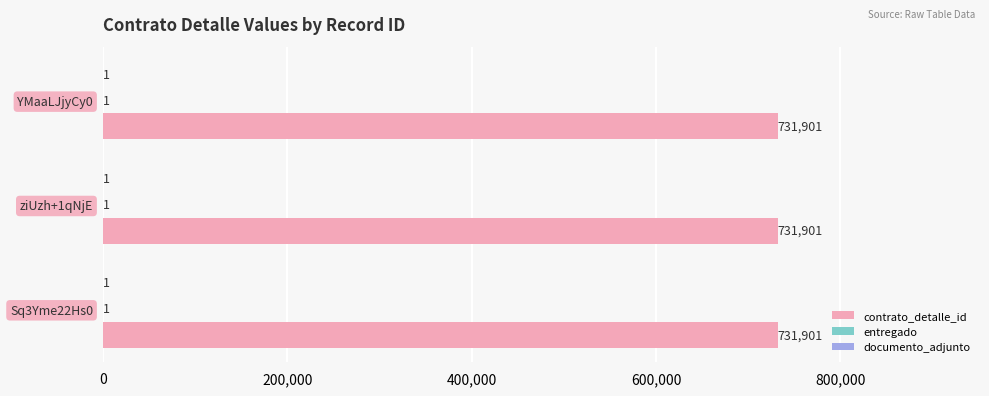

What is the greatest value displayed?

731901